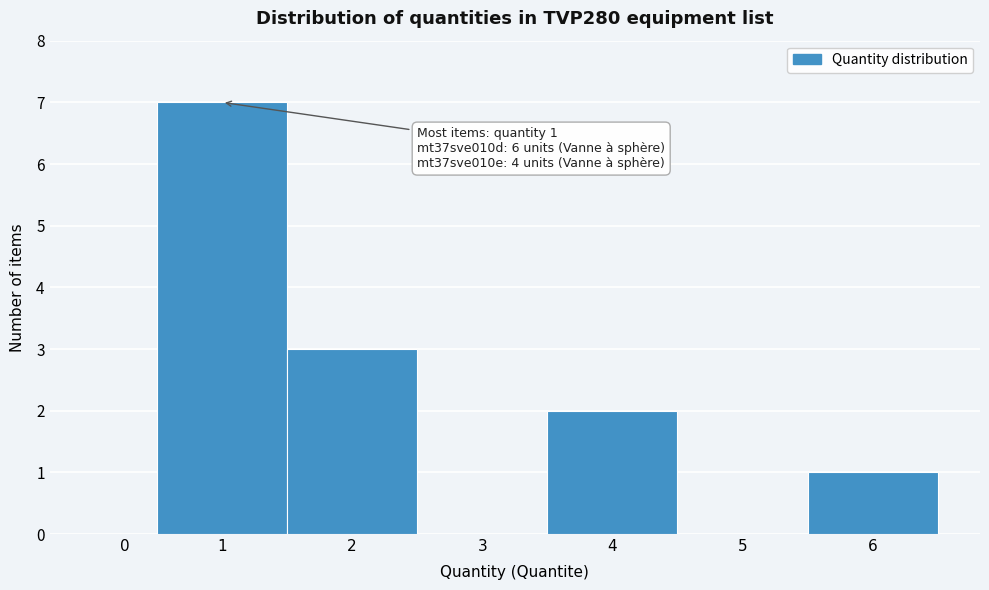

Reading left to right, transcribe all the data shown in this chart.

0=0	1=7	2=3	3=0	4=2	5=0	6=1